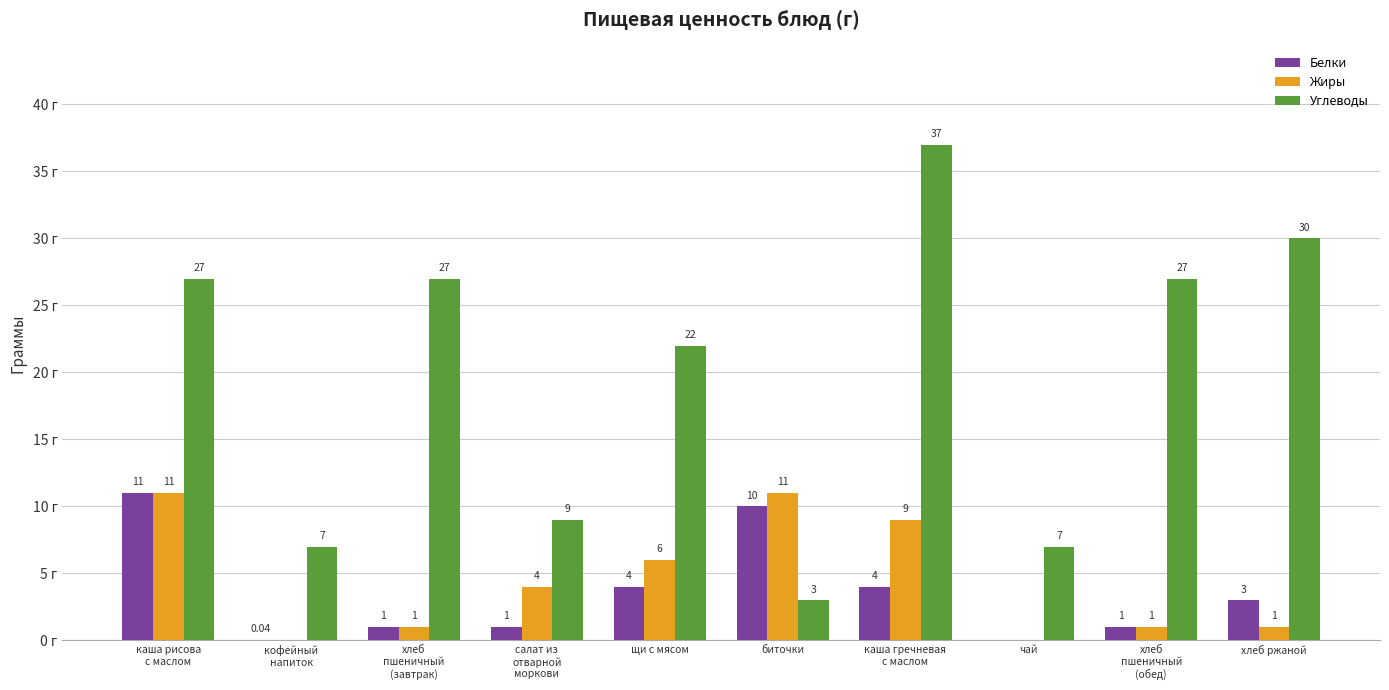

Is the value of Жиры at чай greater than the value of Углеводы at чай?

No